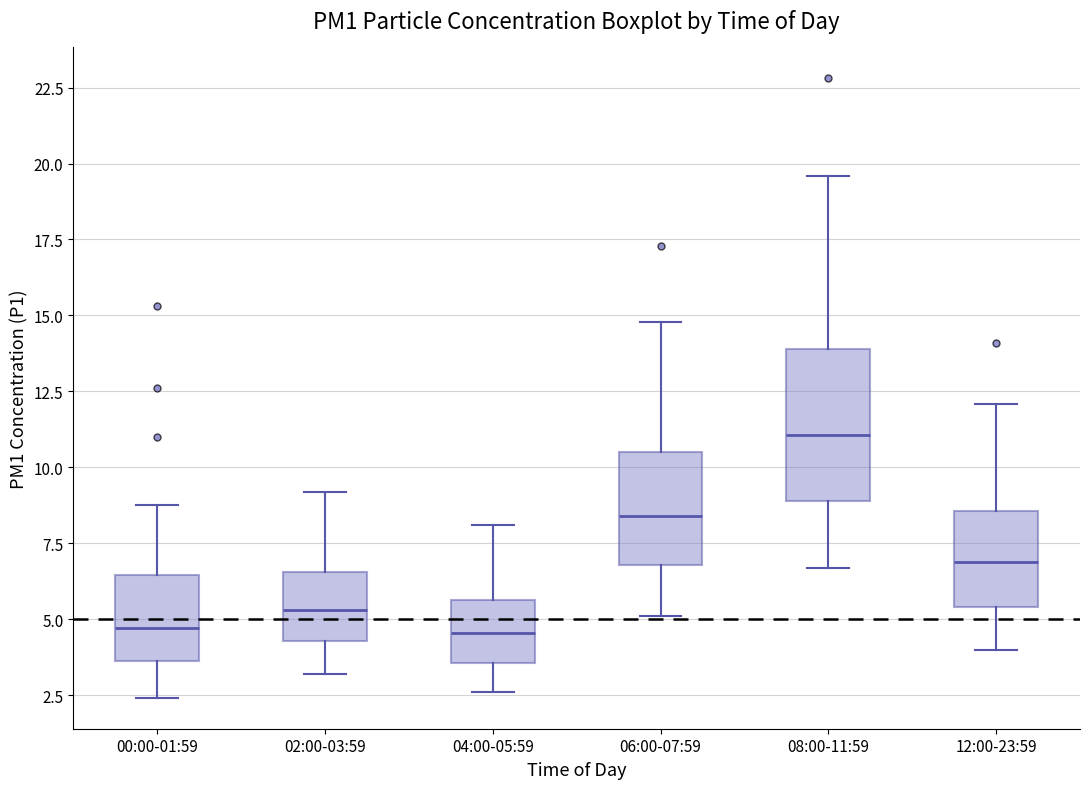

Which box is the tallest, from its lower edge to its upper edge?

08:00-11:59